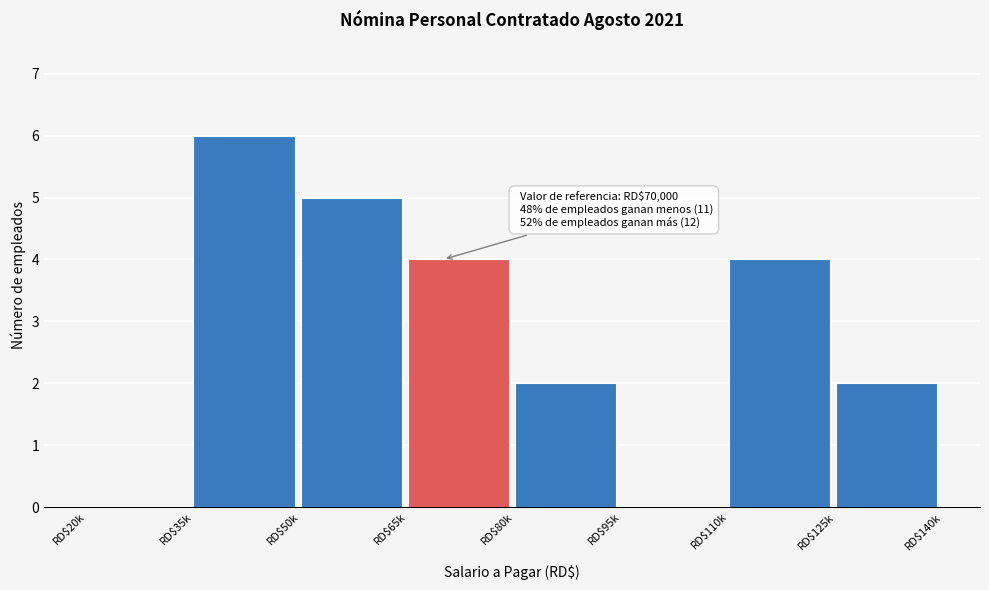

What value does the data have at RD$50k?

5